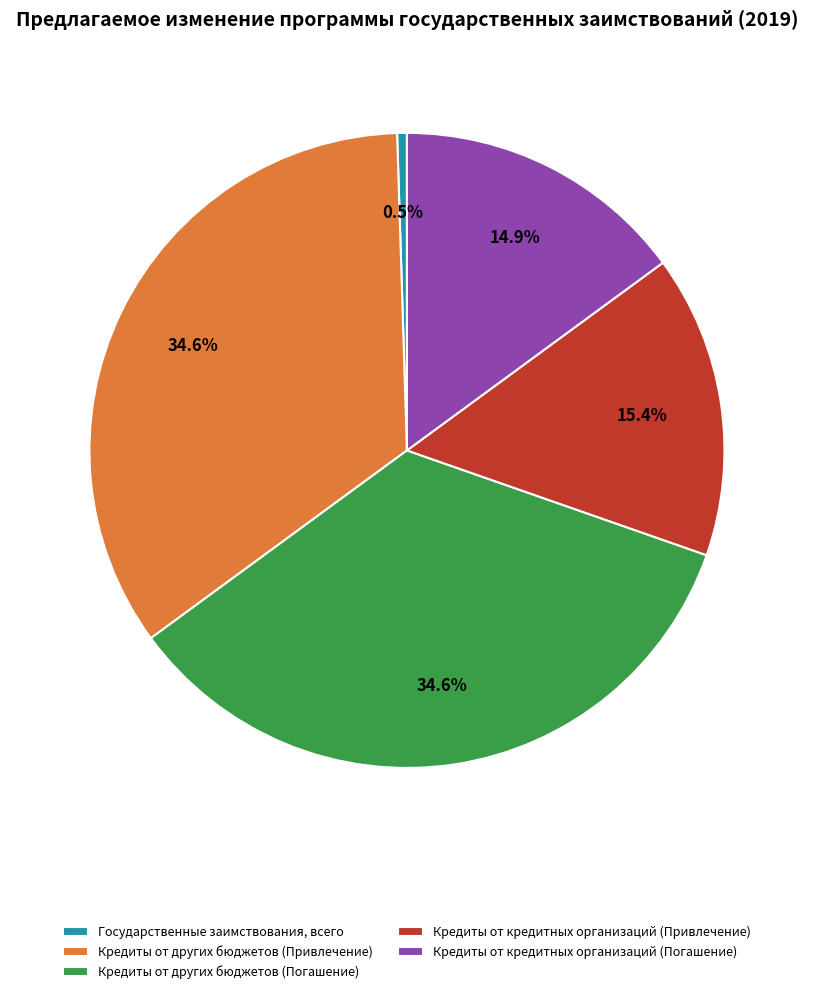

Which has a higher value, Государственные заимствования, всего or Кредиты от кредитных организаций (Погашение)?

Кредиты от кредитных организаций (Погашение)